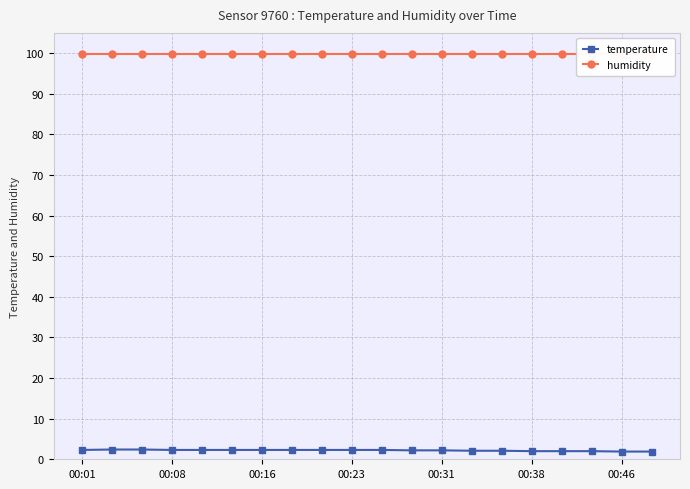

Does the chart display data point markers on the line(s)?

Yes